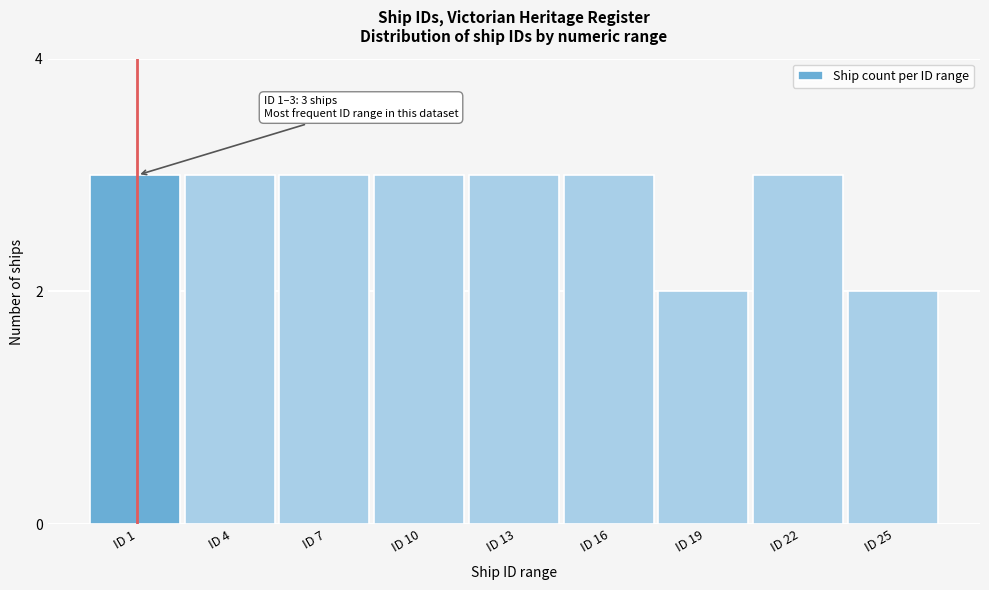

Reading left to right, extract all data points from this chart.

3	3	3	3	3	3	2	3	2